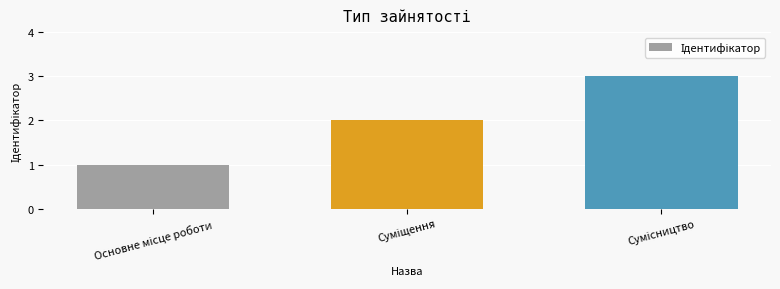

What is the maximum value shown in the chart?

3